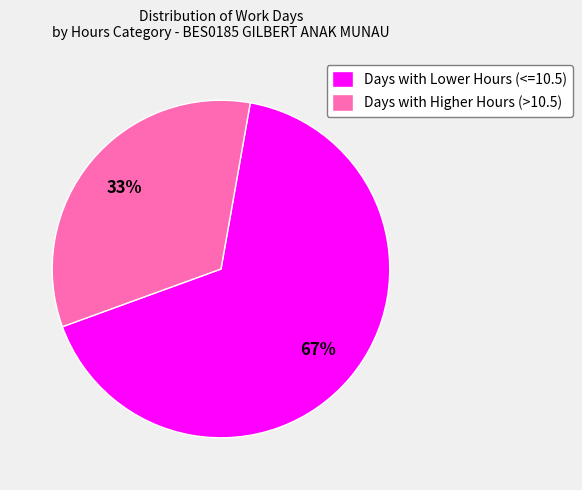

Rank the categories by value from highest to lowest.

Days with Lower Hours (<=10.5), Days with Higher Hours (>10.5)